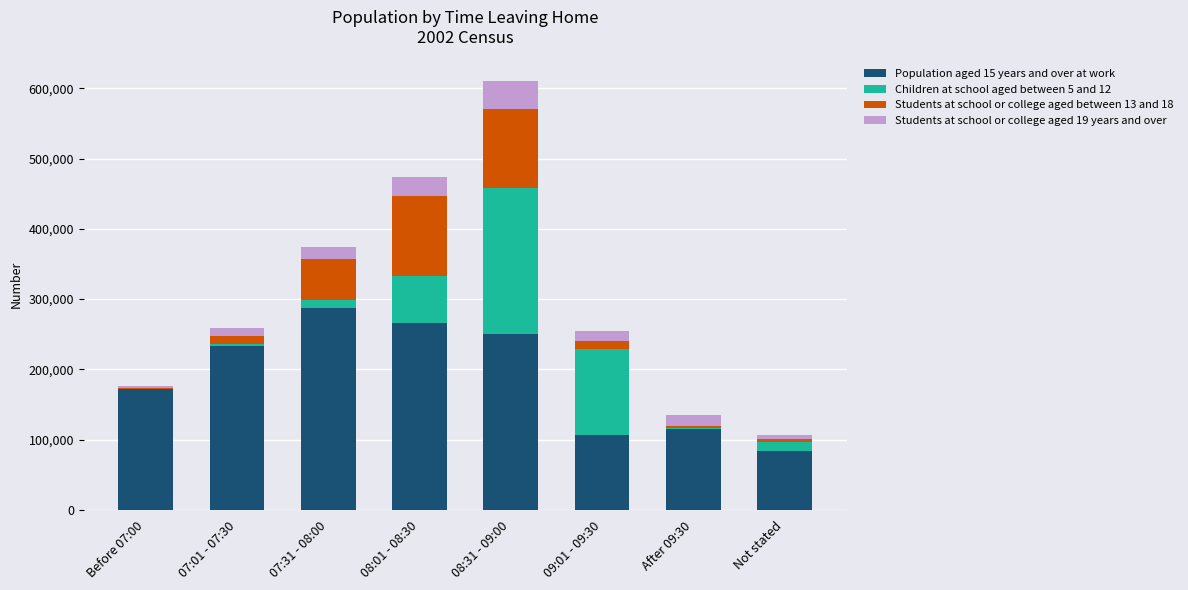

At which category is the sum across all series the highest?

08:31 - 09:00